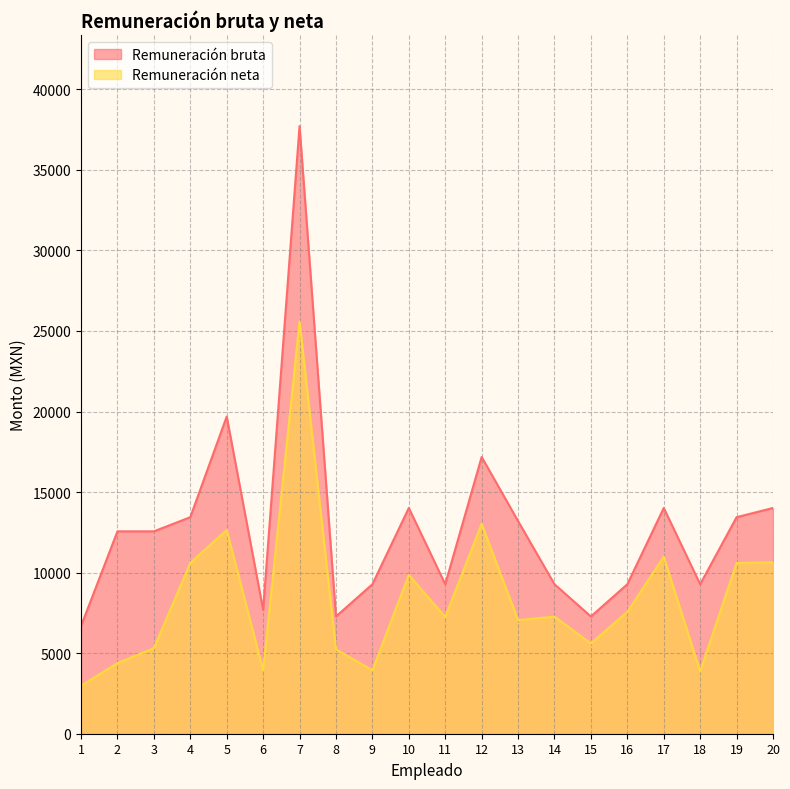

True or false: Remuneración neta and Remuneración bruta cross at least once.

False